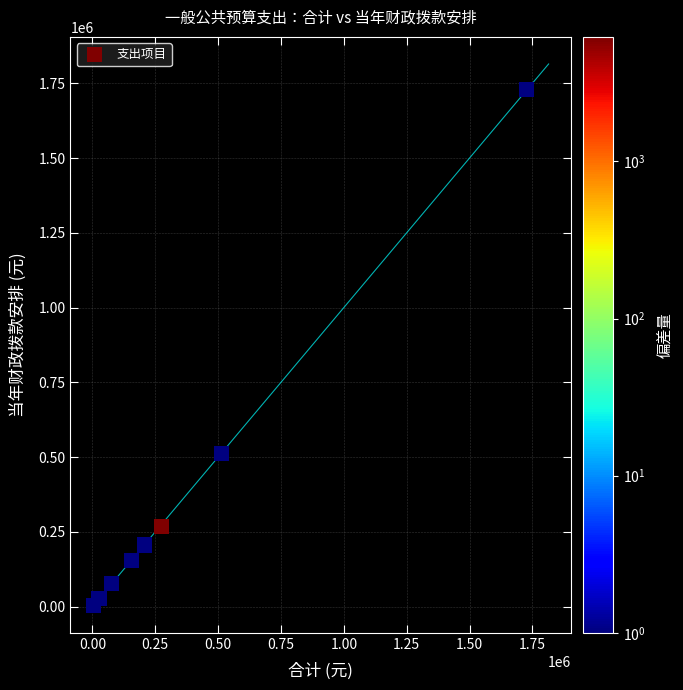

What Y value in the scatter plot is closest to 865534?

512508.5